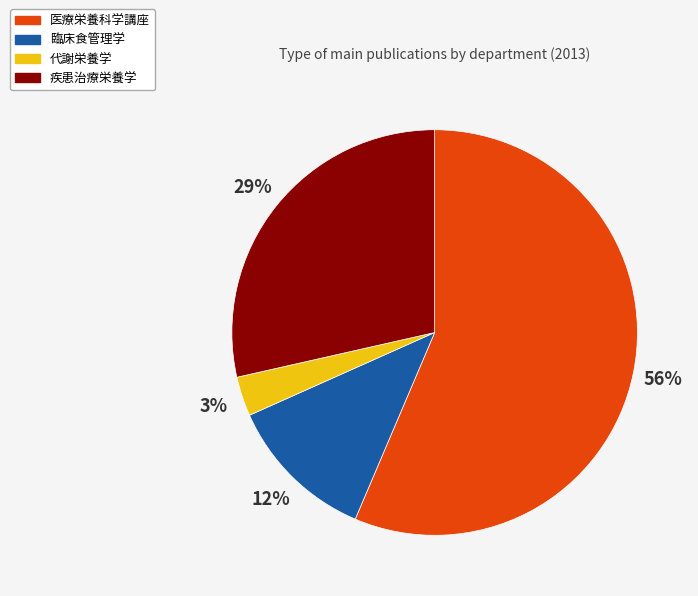

Which category has the biggest portion of the pie?

医療栄養科学講座